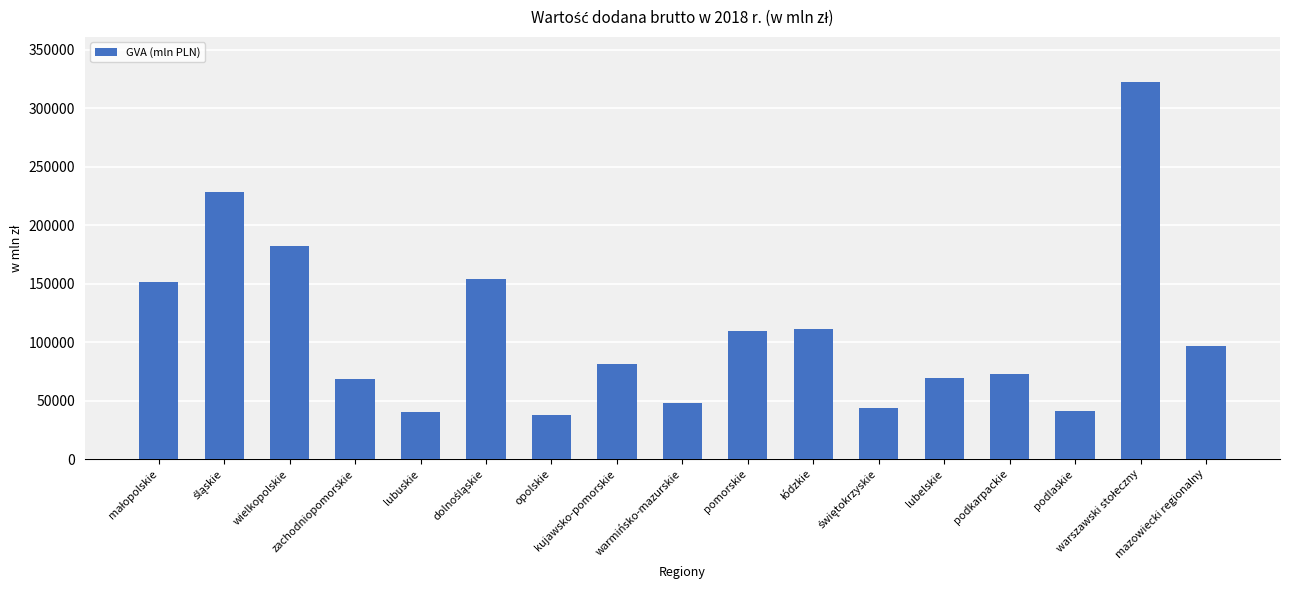

What is the value of the 13th bar from the left?

69580